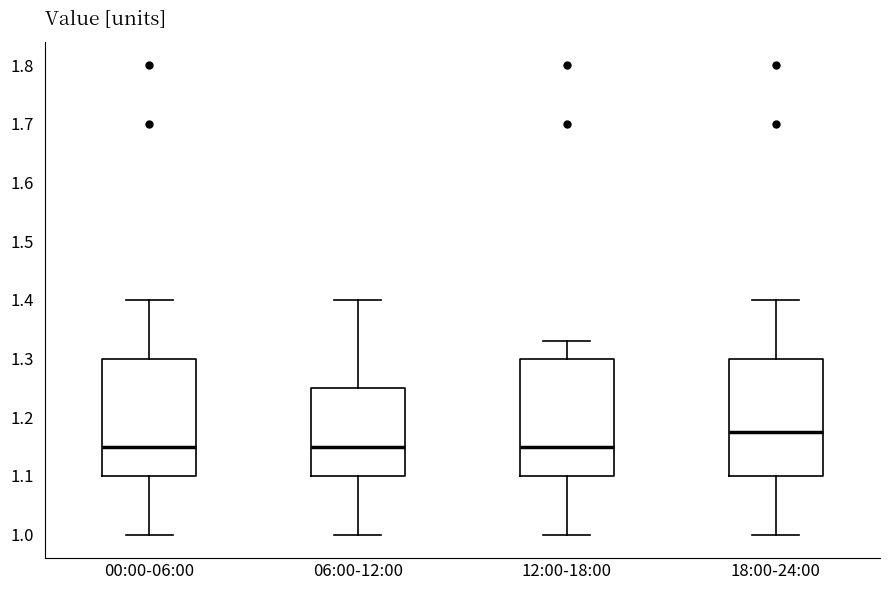

Reading left to right, transcribe this box plot: for each box, give where its median line is, the range the box spans, and where its two whiskers end, as read against the y-axis. The values are not printed on the chart, so give them approximately, as read against the axis.

00:00-06:00: median 1.15, box 1.10 to 1.30, whiskers 1.00 to 1.40
06:00-12:00: median 1.15, box 1.10 to 1.25, whiskers 1.00 to 1.40
12:00-18:00: median 1.15, box 1.10 to 1.30, whiskers 1.00 to 1.33
18:00-24:00: median 1.18, box 1.10 to 1.30, whiskers 1.00 to 1.40